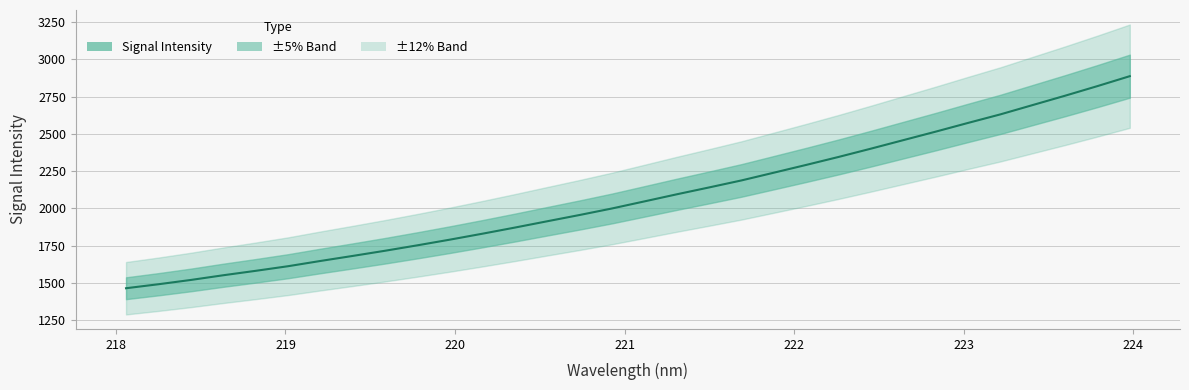

Which has a higher value, 218.0596 or 220.1623?

220.1623